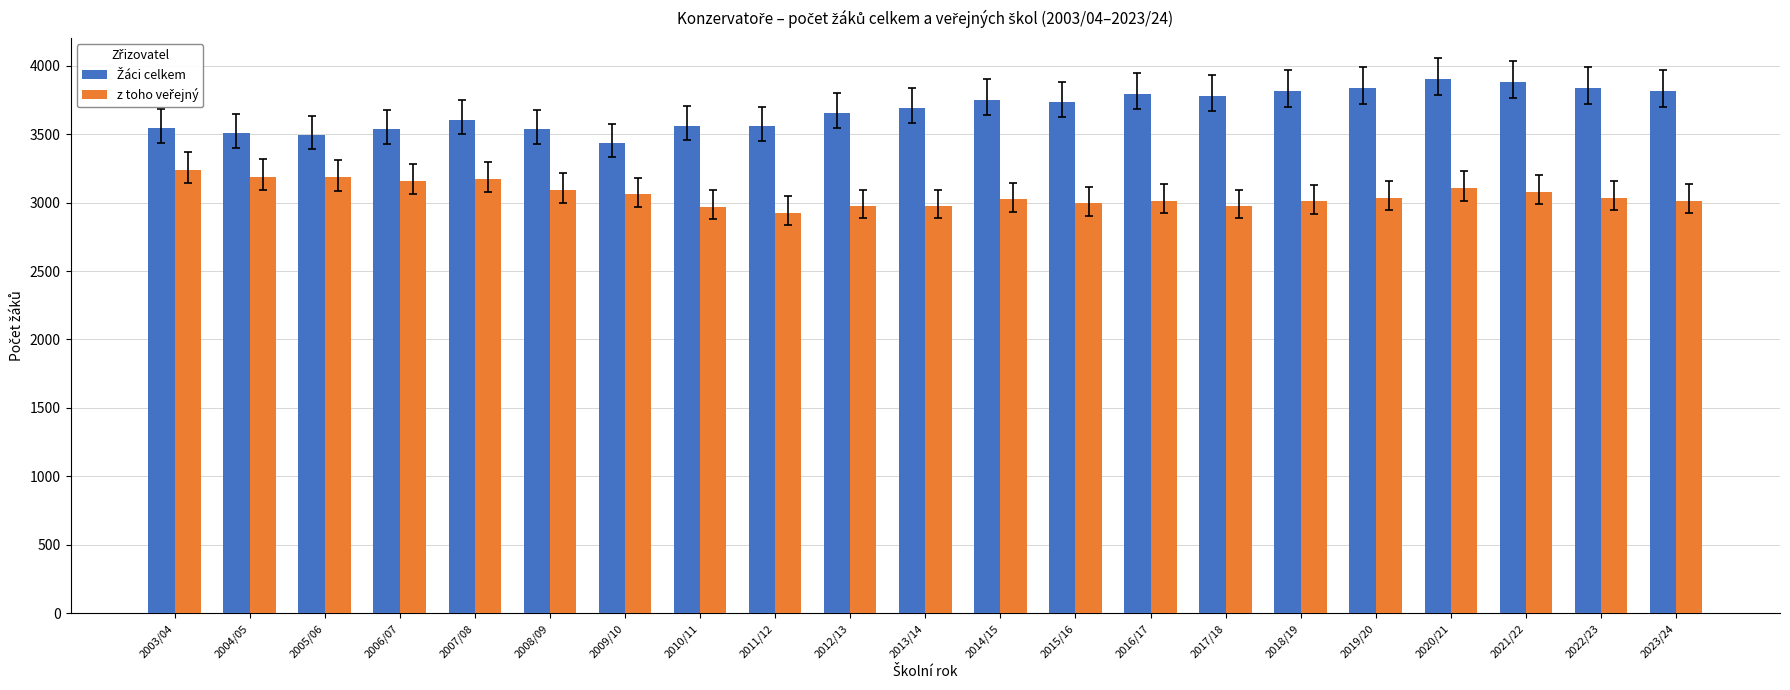

What is the label of the 11th bar from the right?

2013/14